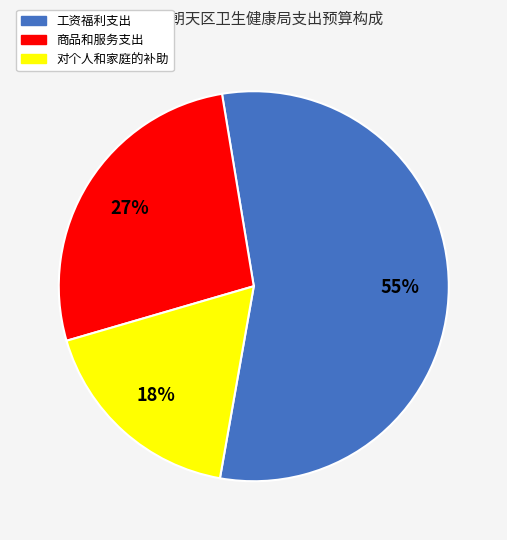

What percentage is the 对个人和家庭的补助 slice, to the nearest percent?

18%